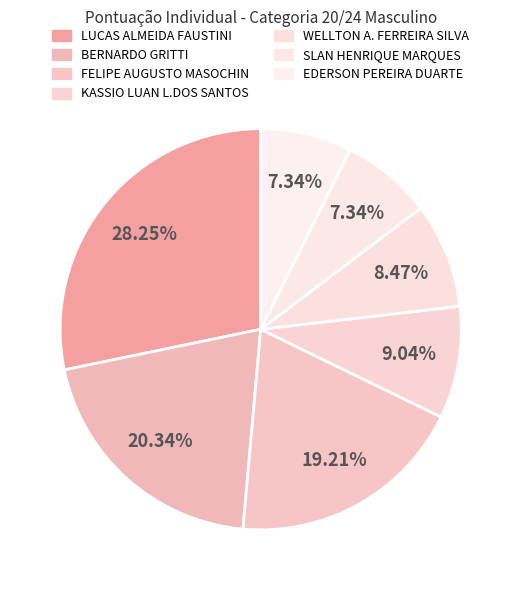

Which category has the biggest portion of the pie?

LUCAS ALMEIDA FAUSTINI